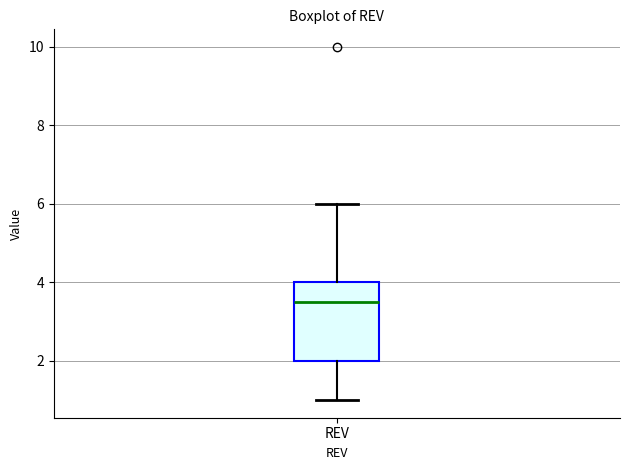

Transcribe this box plot: give where the median line is, the range the box spans, and where the two whiskers end, as read against the y-axis. The values are not printed on the chart, so give them approximately, as read against the axis.

median 3.6, box 2.0 to 4.0, whiskers 1.0 to 6.0